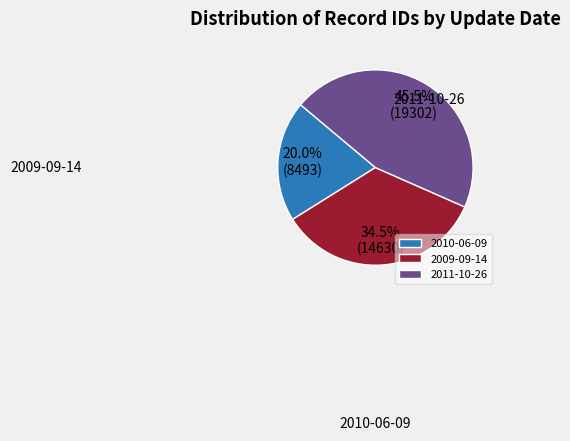

Which category has the smallest portion of the pie?

2010-06-09